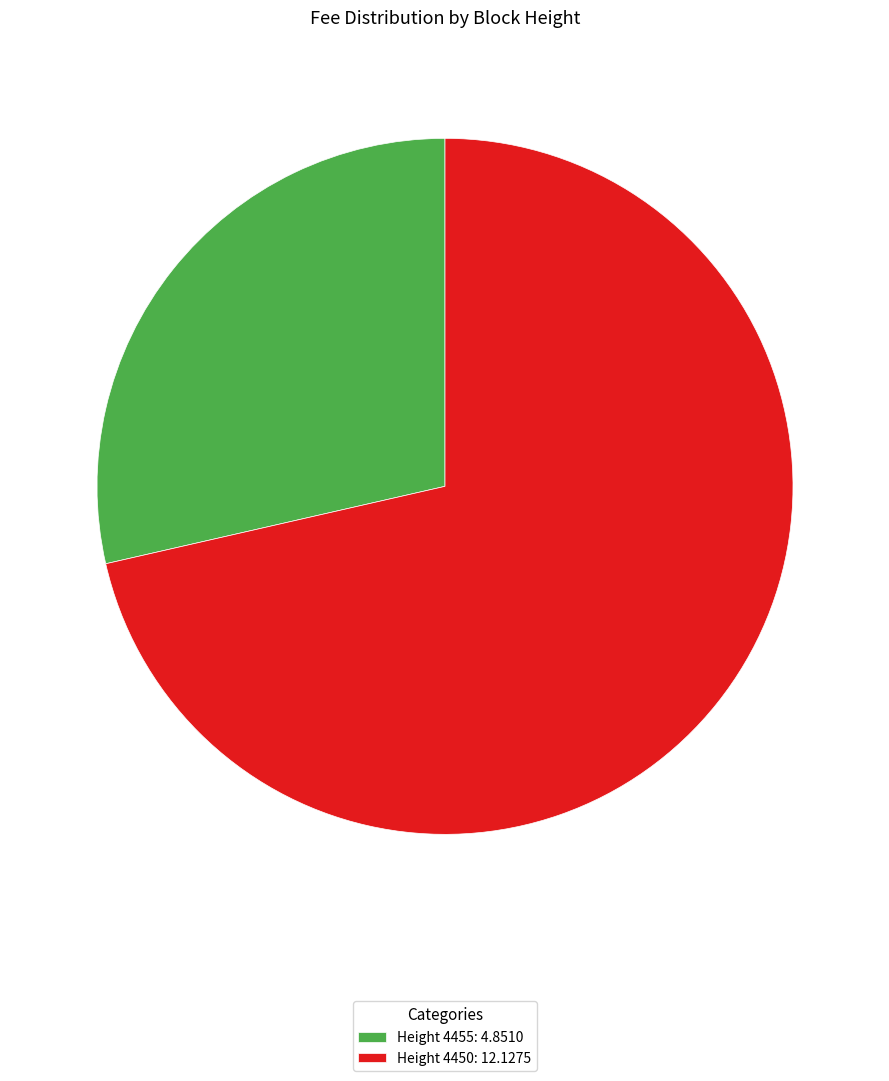

What is the smallest slice in the pie chart?

Height 4455: 4.8510